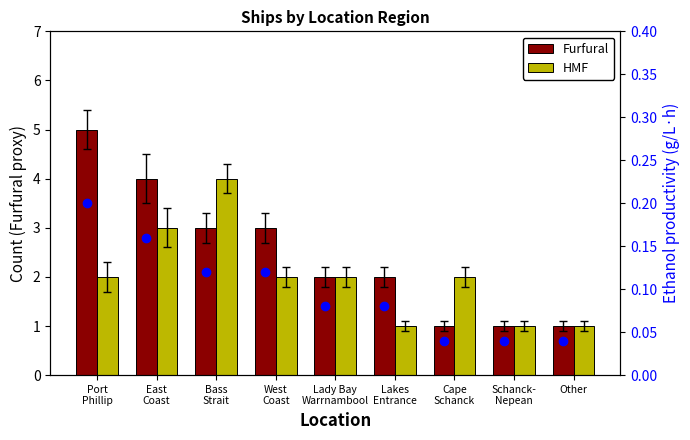

At which category does the chart reach its minimum across all series?

Cape
Schanck